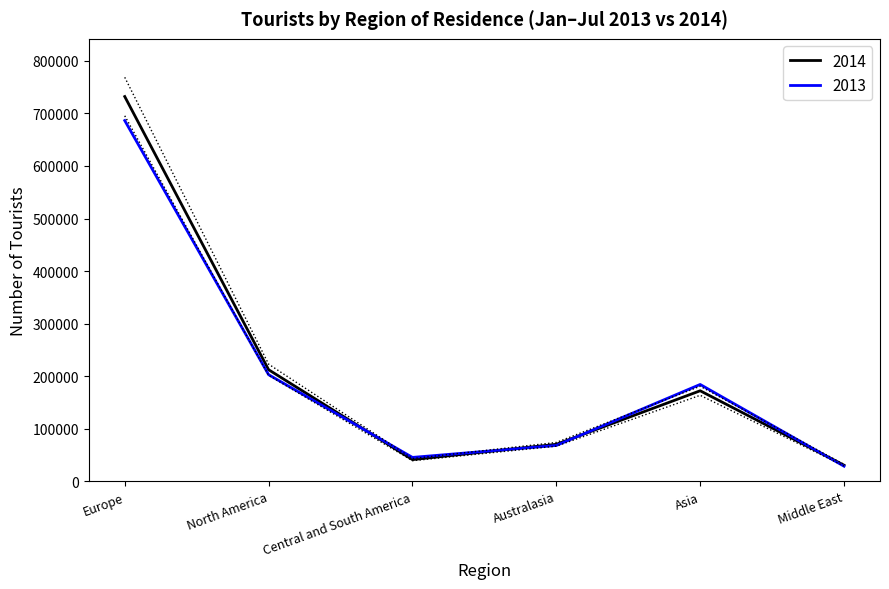

At which category is the sum across all series the highest?

Europe